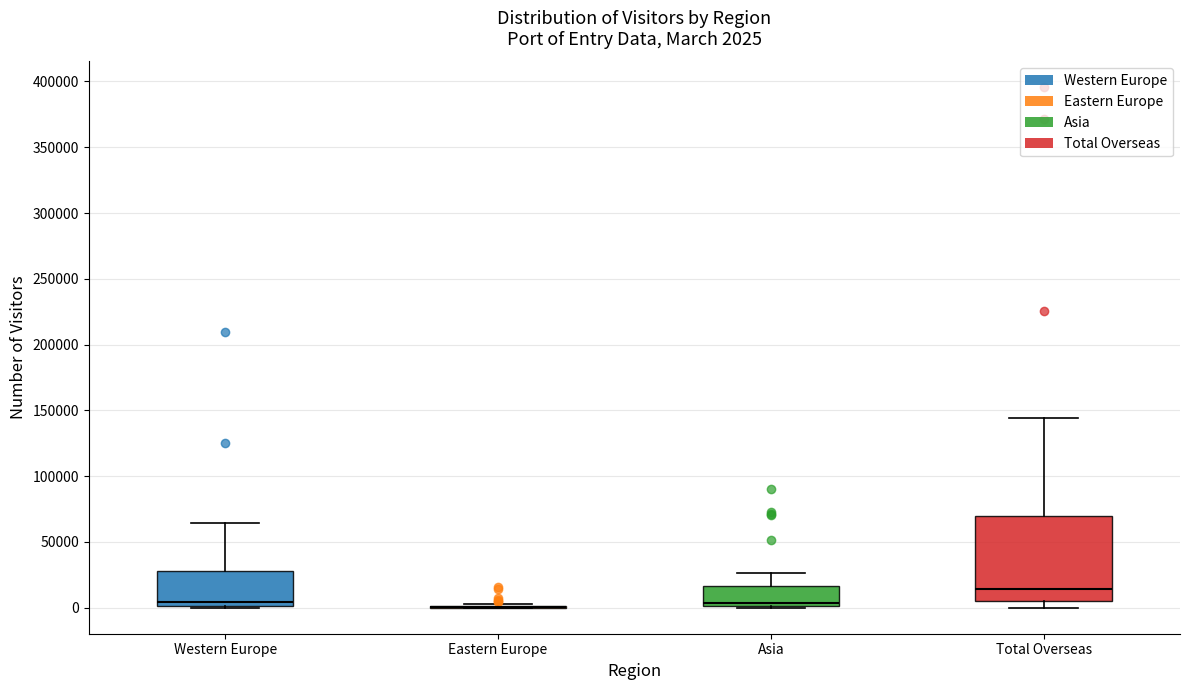

Comparing the boxes themselves (not the whiskers), which one is the tallest?

Total Overseas